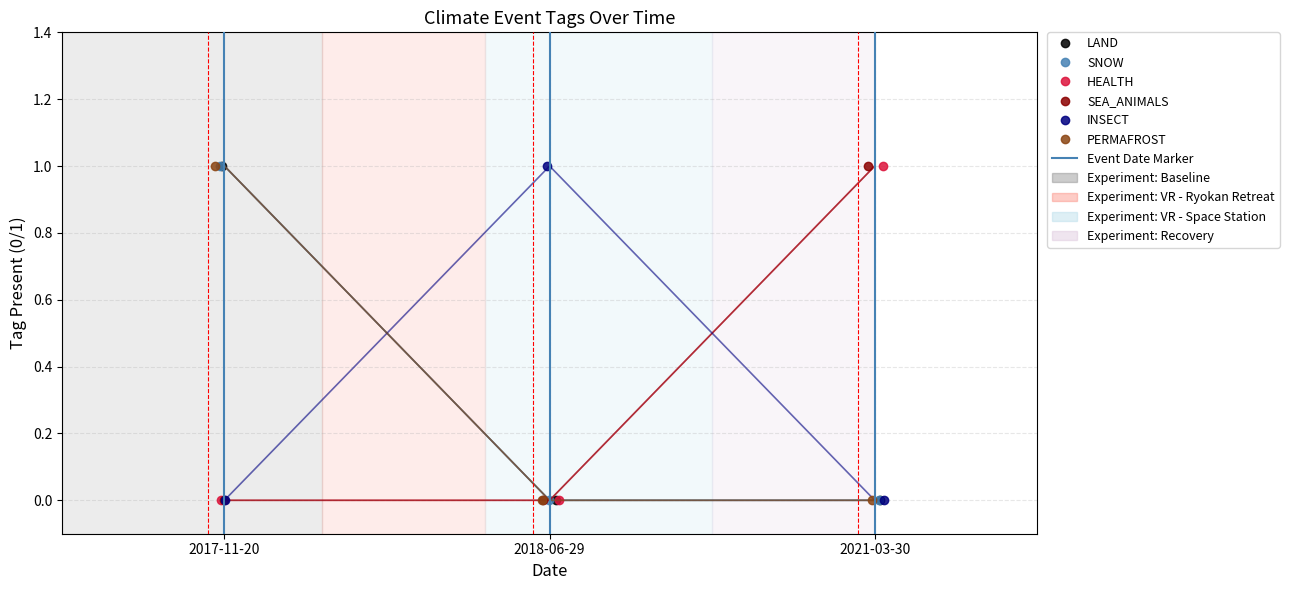

Which series changed the most between 2017-11-20 and 2021-03-30?

LAND